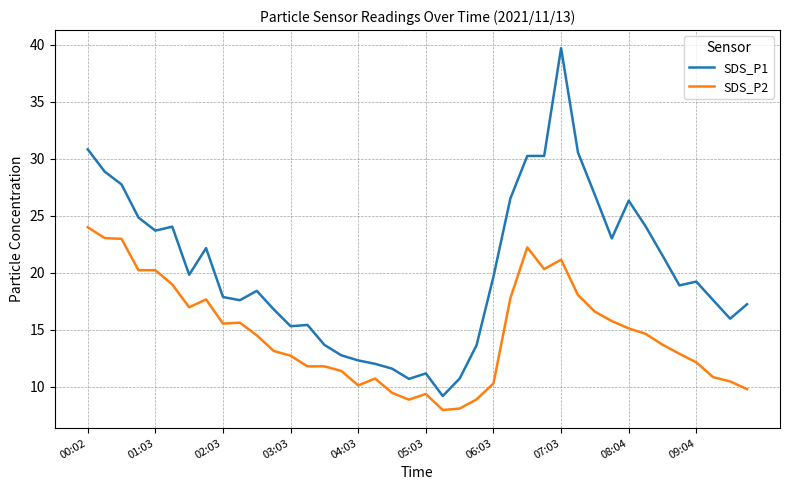

List the series in order of their overall mean, lowest first.

SDS_P2, SDS_P1